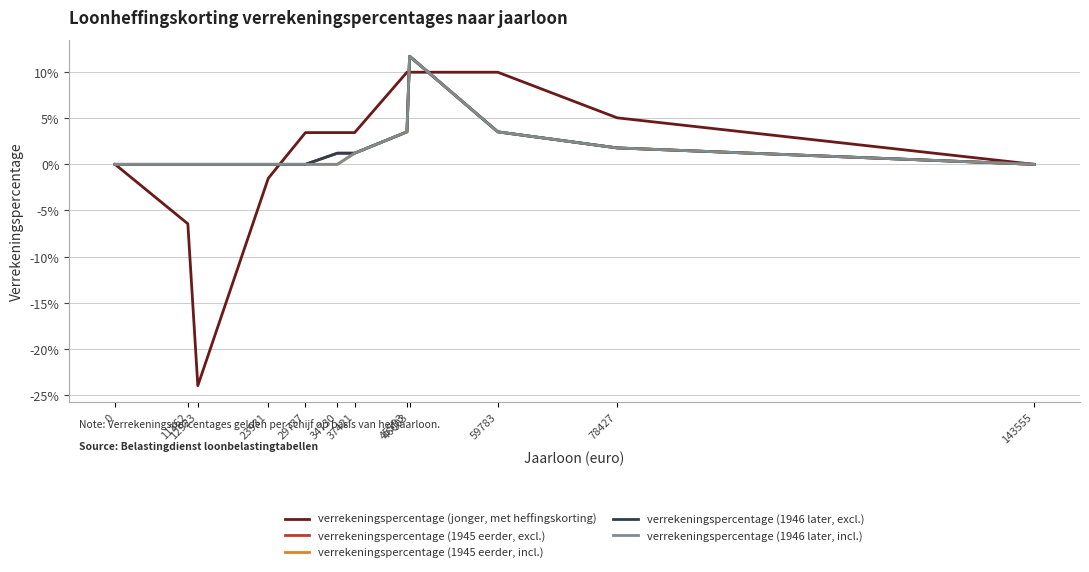

Reading left to right, transcribe all the data shown in this chart.

verrekeningspercentage (jonger, met heffingskorting): 0=0.0	11362=-0.1	12923=-0.2	23931=-0.0	29737=0.0	34730=0.0	37421=0.0	45593=0.1	46003=0.1	59783=0.1	78427=0.1	143555=0.0
verrekeningspercentage (1945 eerder, excl.): 0=0.0	11362=0.0	12923=0.0	23931=0.0	29737=0.0	34730=0.0	37421=0.0	45593=0.0	46003=0.1	59783=0.0	78427=0.0	143555=0.0
verrekeningspercentage (1945 eerder, incl.): 0=0.0	11362=0.0	12923=0.0	23931=0.0	29737=0.0	34730=0.0	37421=0.0	45593=0.0	46003=0.1	59783=0.0	78427=0.0	143555=0.0
verrekeningspercentage (1946 later, excl.): 0=0.0	11362=0.0	12923=0.0	23931=0.0	29737=0.0	34730=0.0	37421=0.0	45593=0.0	46003=0.1	59783=0.0	78427=0.0	143555=0.0
verrekeningspercentage (1946 later, incl.): 0=0.0	11362=0.0	12923=0.0	23931=0.0	29737=0.0	34730=0.0	37421=0.0	45593=0.0	46003=0.1	59783=0.0	78427=0.0	143555=0.0